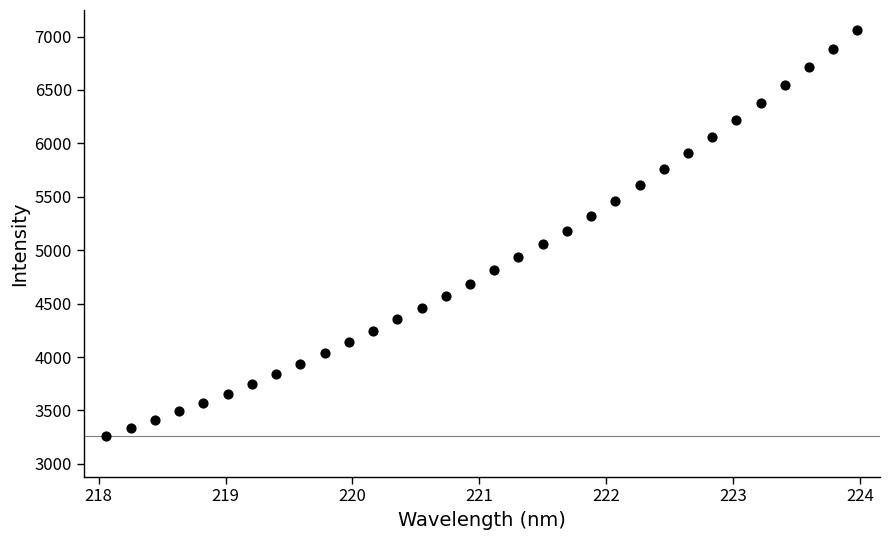

What is the range of Y values (max minus min)?

3798.9